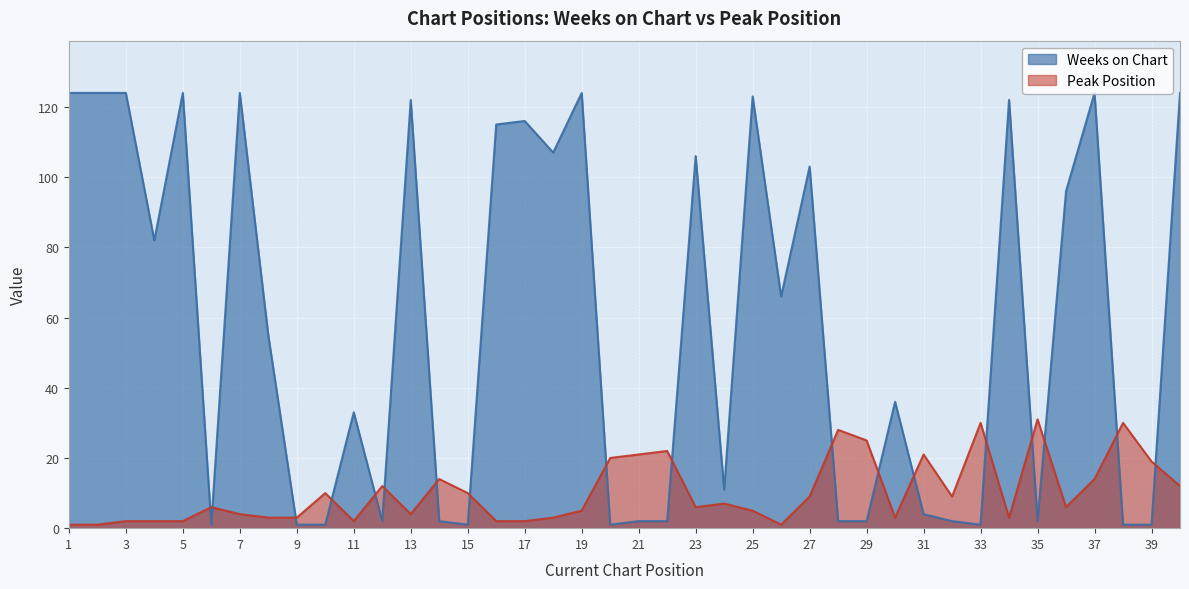

At which label does Peak Position reach its minimum?

1